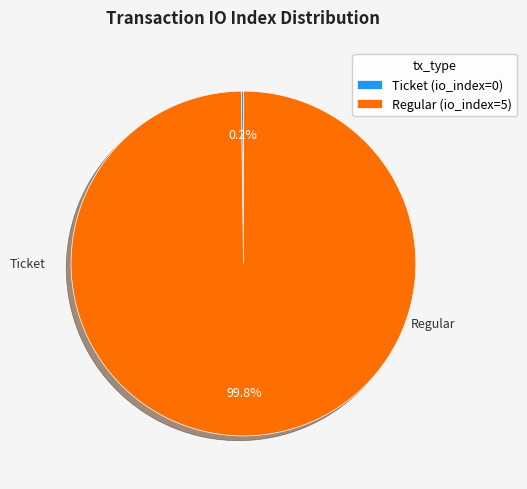

What is the largest slice in the pie chart?

Regular (io_index=5)